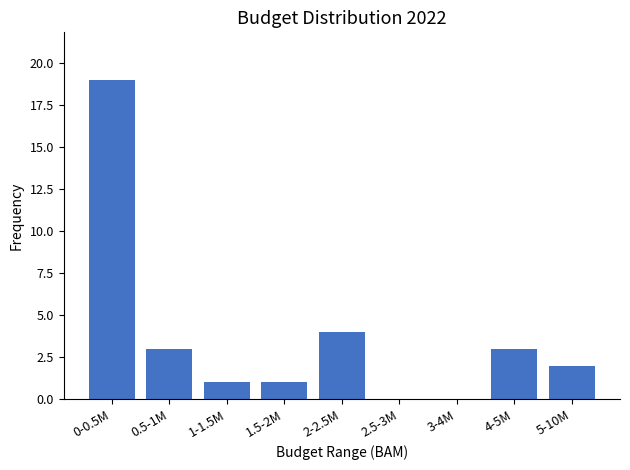

Reading right to left, extract all data points from this chart.

5-10M=2	4-5M=3	3-4M=0	2.5-3M=0	2-2.5M=4	1.5-2M=1	1-1.5M=1	0.5-1M=3	0-0.5M=19